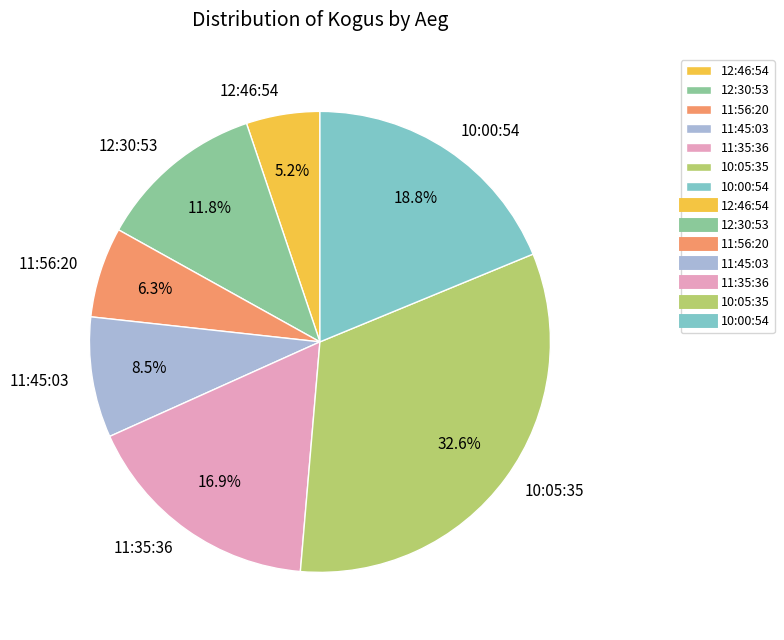

Is 10:05:35 the majority of the pie?

No